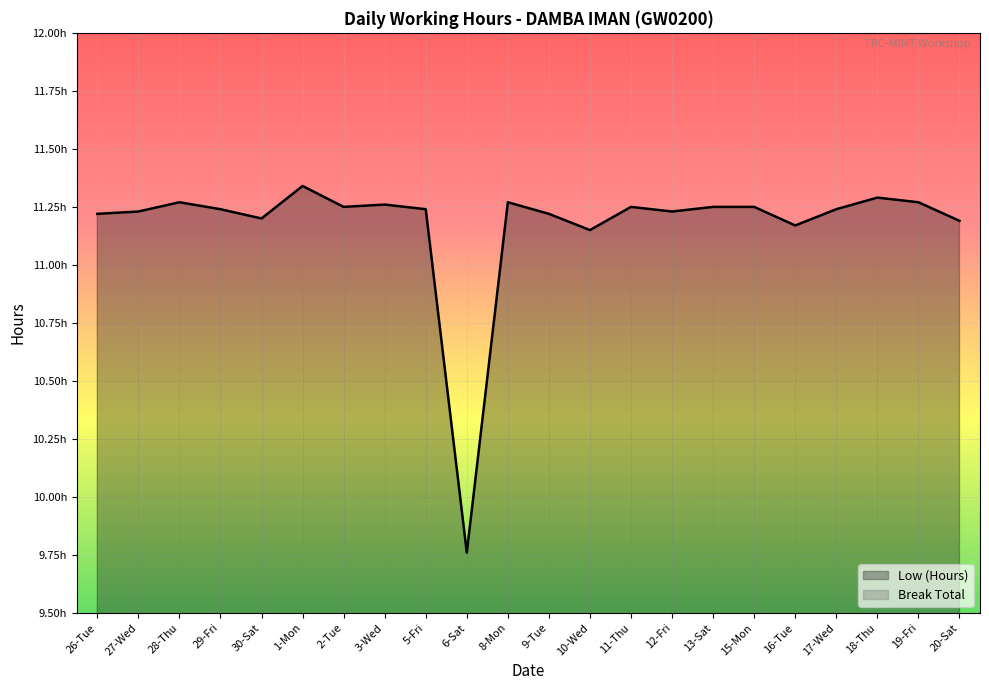

What is the difference between the highest and lowest values at 9-Tue?

11.2